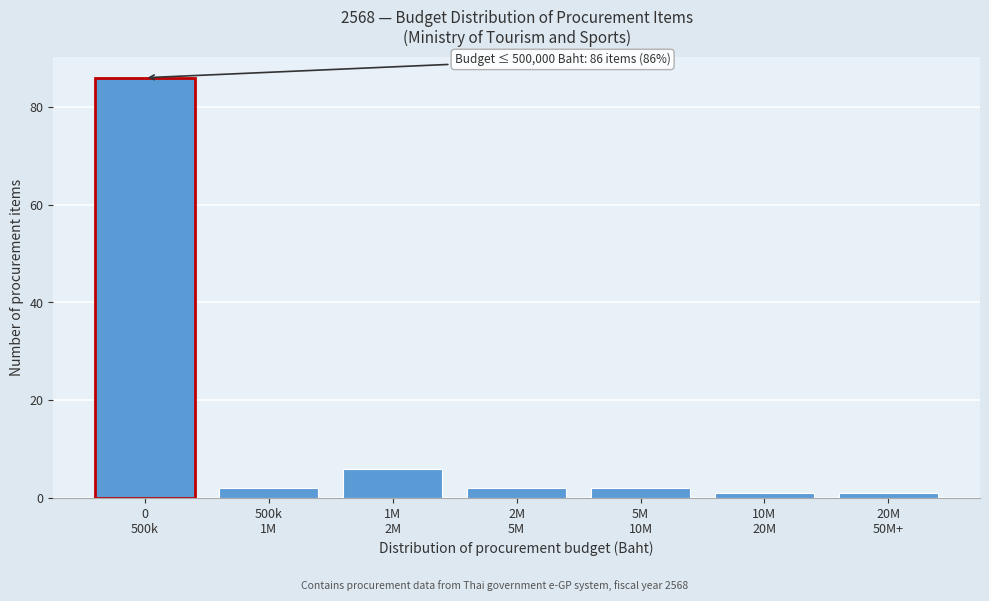

Reading left to right, what are all the values shown in this chart?

86	2	6	2	2	1	1